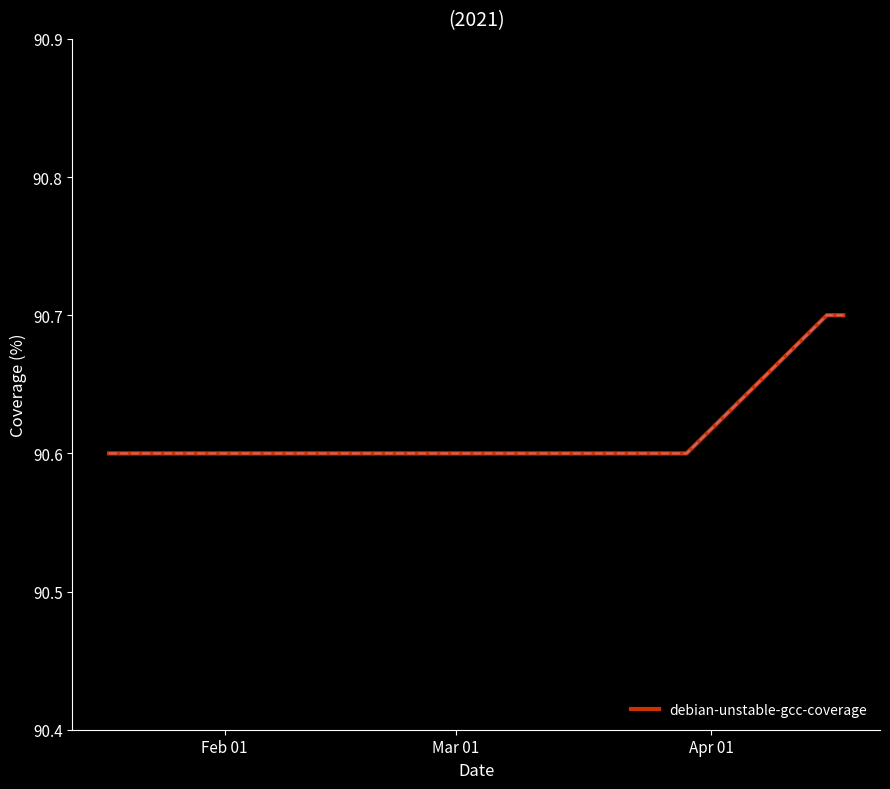

What is the maximum value shown in the chart?

90.7